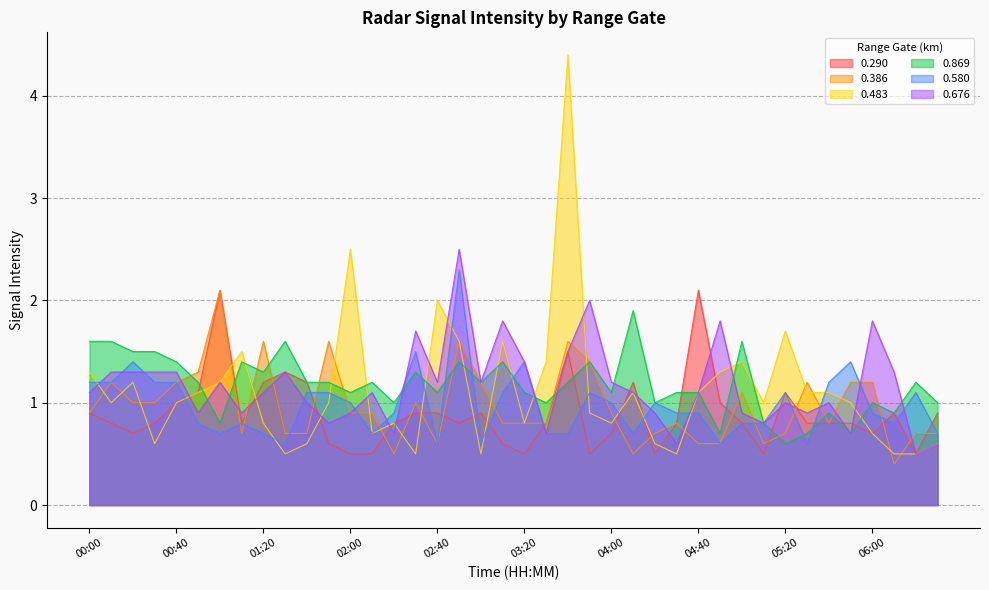

How many values in the 0.483 series exceed 1?

18